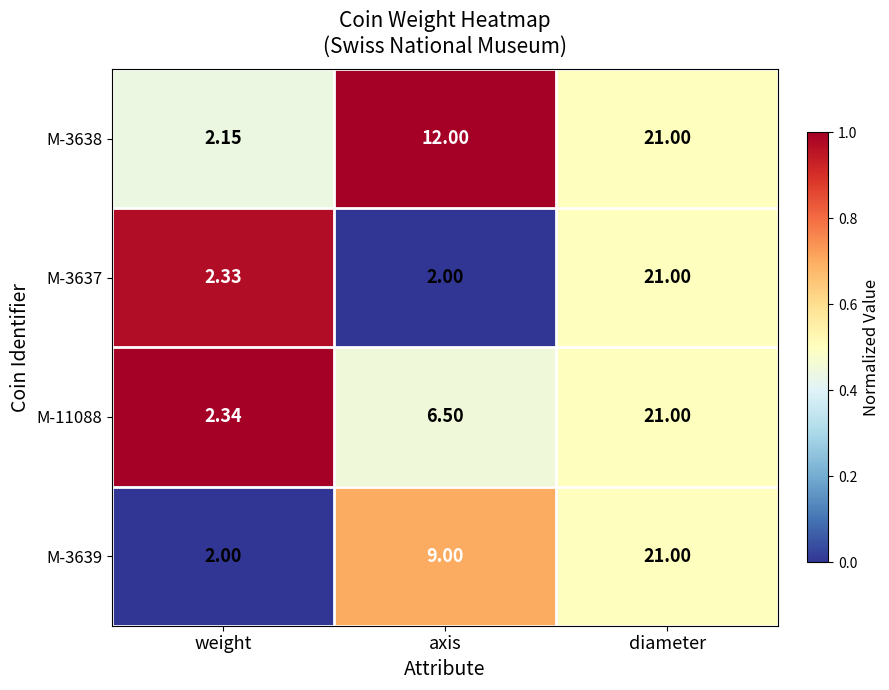

At which category is the sum across all series the highest?

diameter